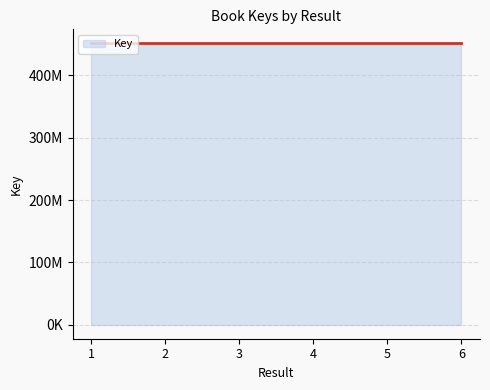

True or false: the data has more than 1 interior local peaks.

True